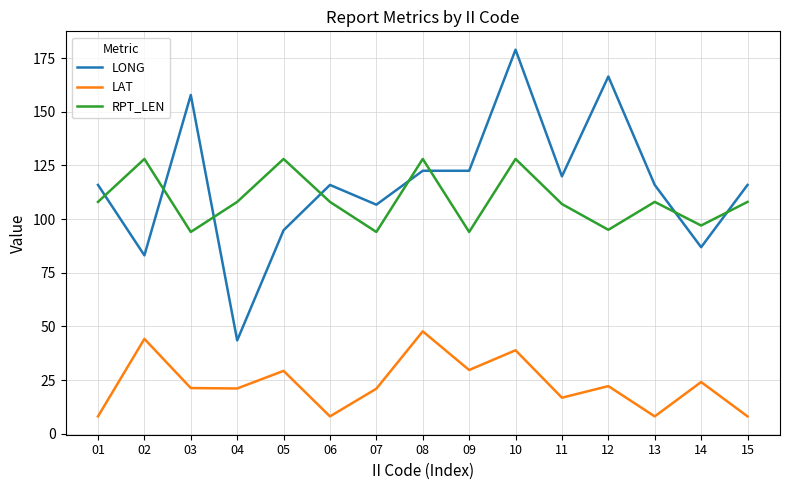

What is the difference between the maximum and minimum values in the RPT_LEN series?

34.0